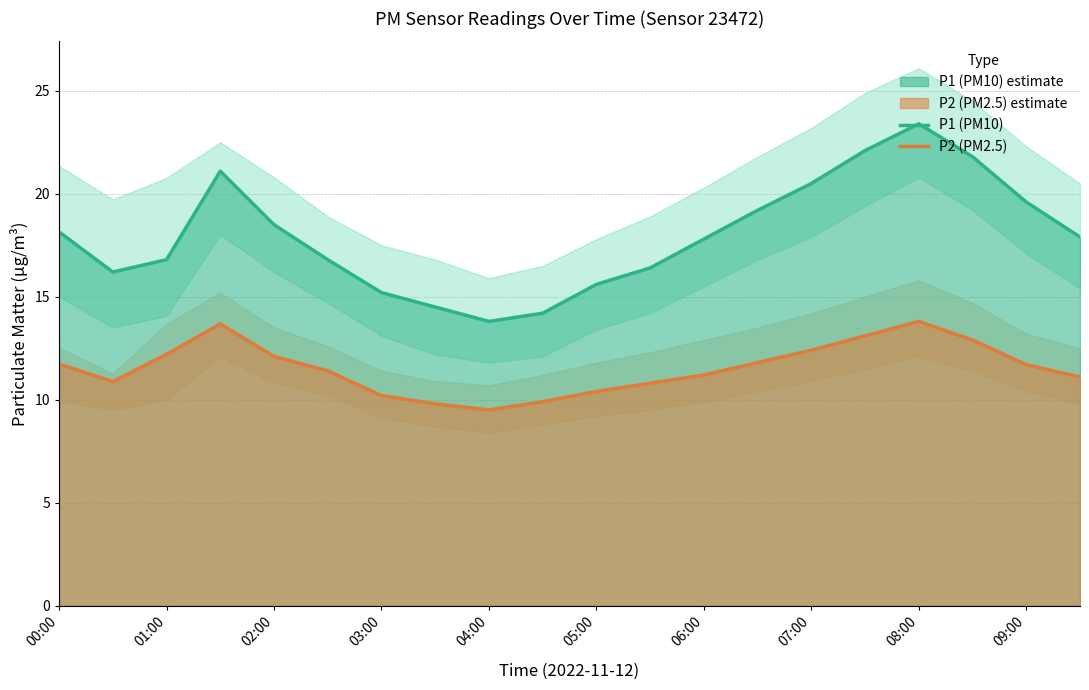

List the series in order of their peak value, highest first.

P1 (PM10), P2 (PM2.5)